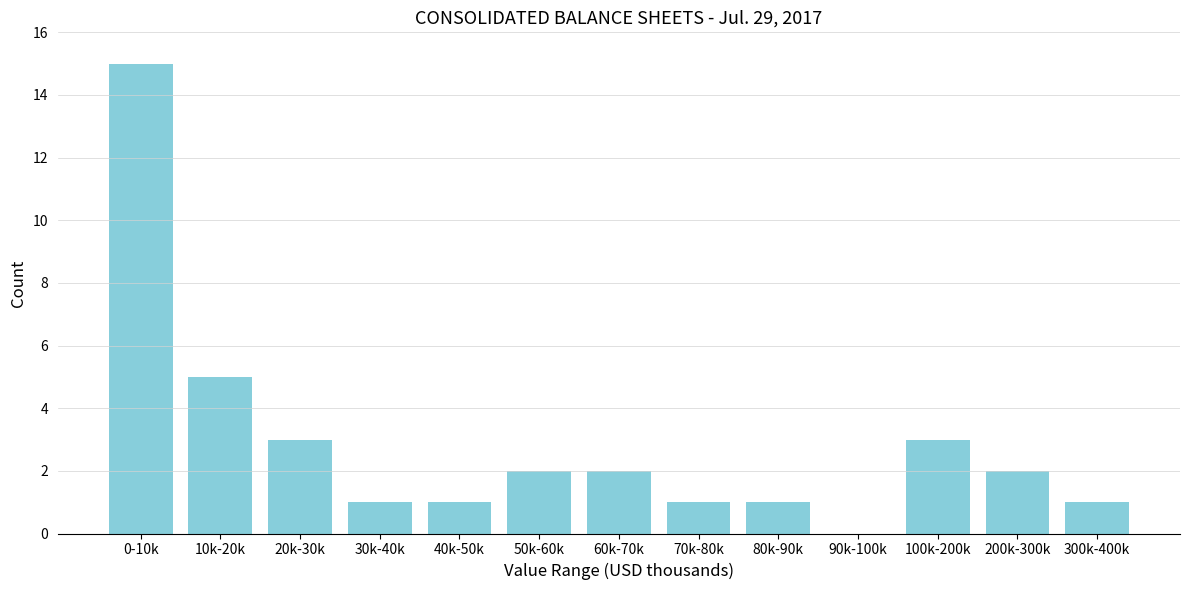

Reading left to right, transcribe all the data shown in this chart.

0-10k=15	10k-20k=5	20k-30k=3	30k-40k=1	40k-50k=1	50k-60k=2	60k-70k=2	70k-80k=1	80k-90k=1	90k-100k=0	100k-200k=3	200k-300k=2	300k-400k=1